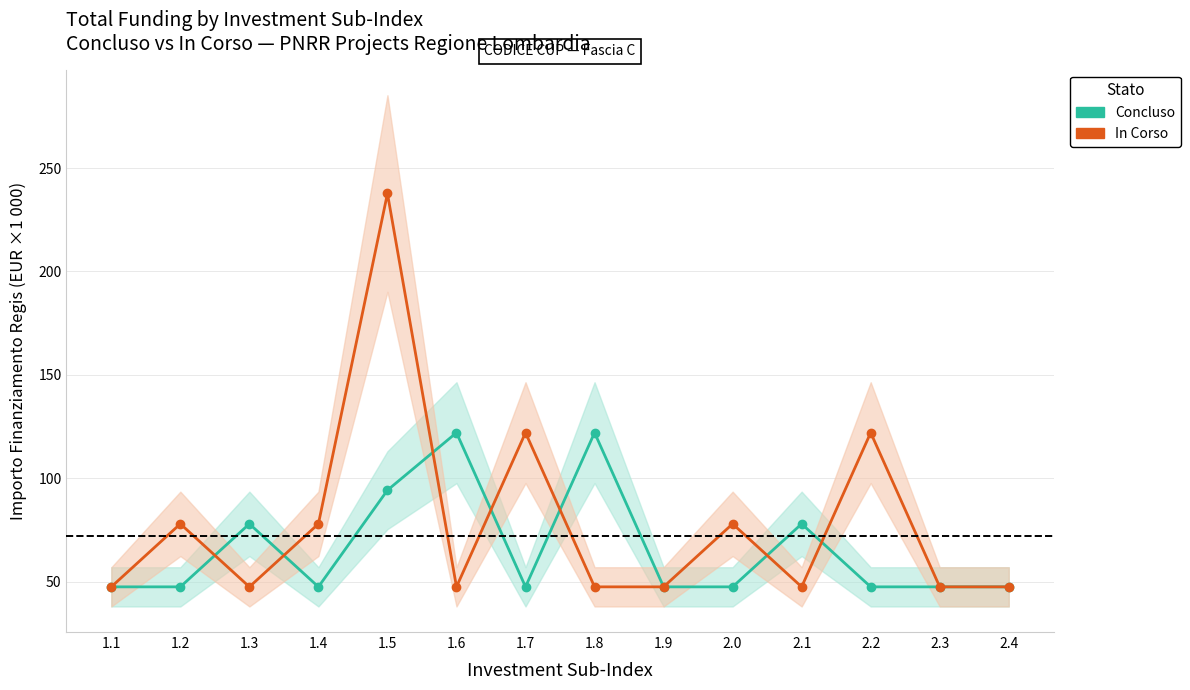

The In Corso series shows 45.3 at 1.7. True or false?

False